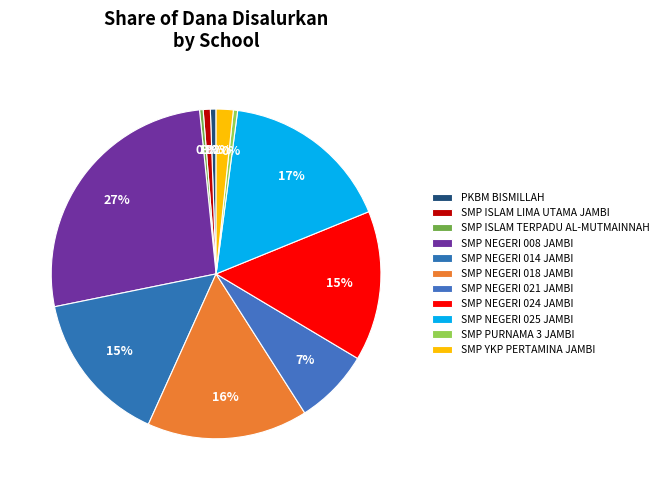

Which category has the smallest portion of the pie?

SMP ISLAM TERPADU AL-MUTMAINNAH